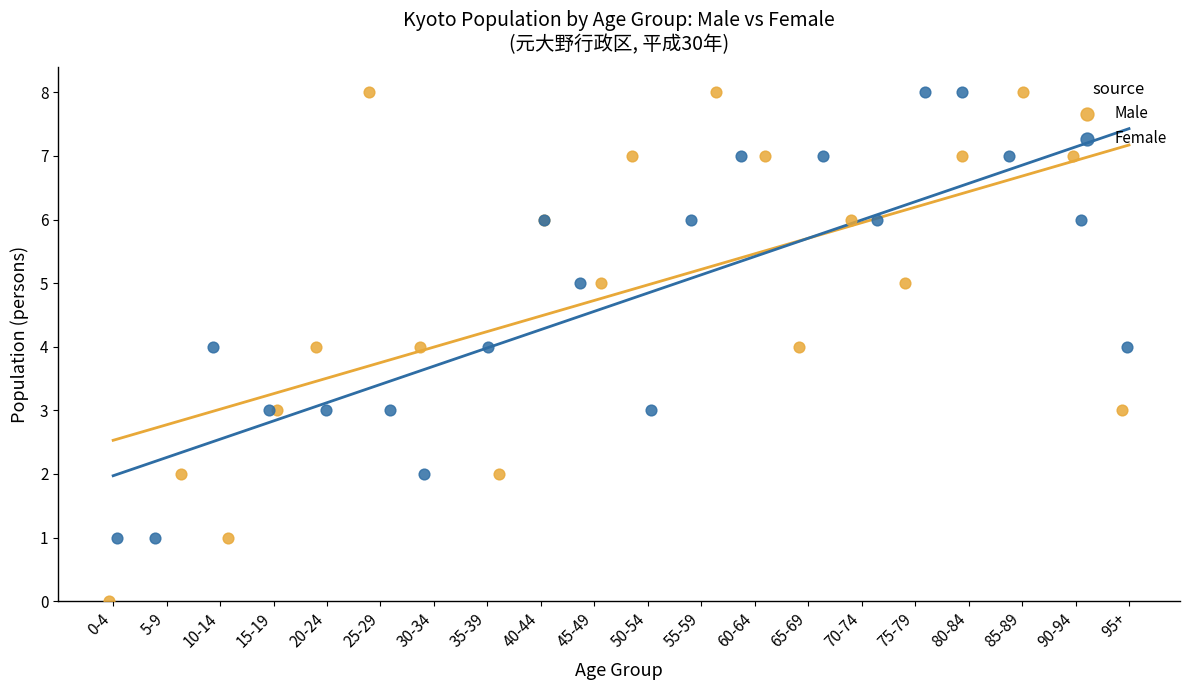

Which series reaches the minimum Y coordinate?

Male